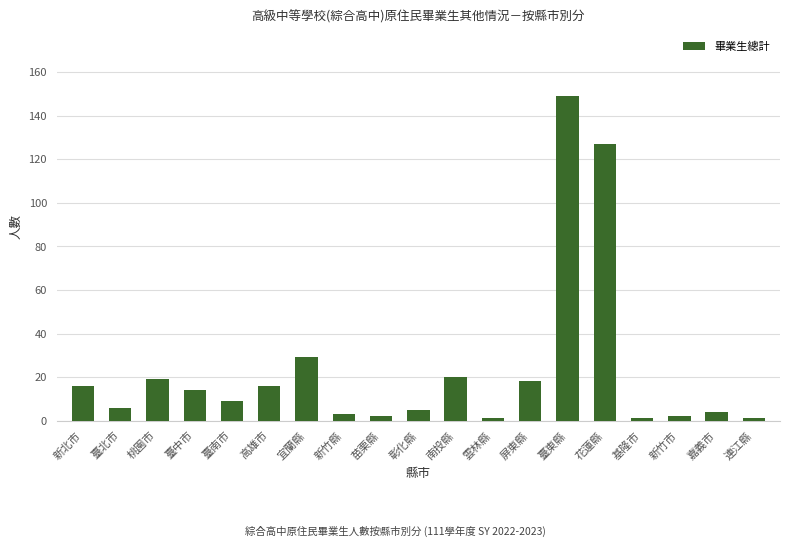

Is it true that the value at 南投縣 is 13?

False